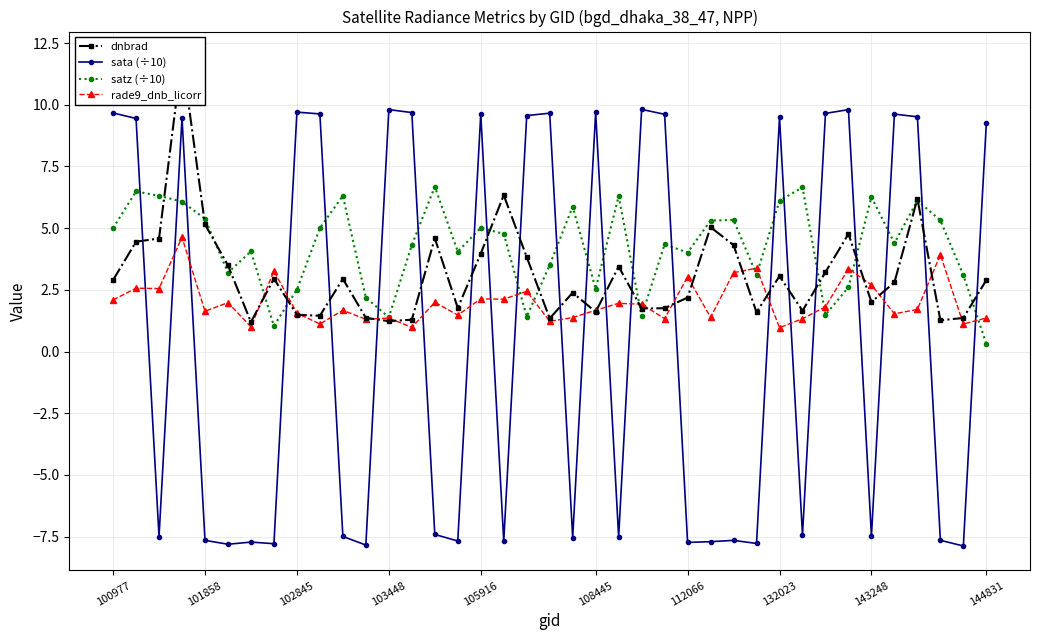

What is the value of the rade9_dnb_licorr point at the 32nd from the left?

1.8